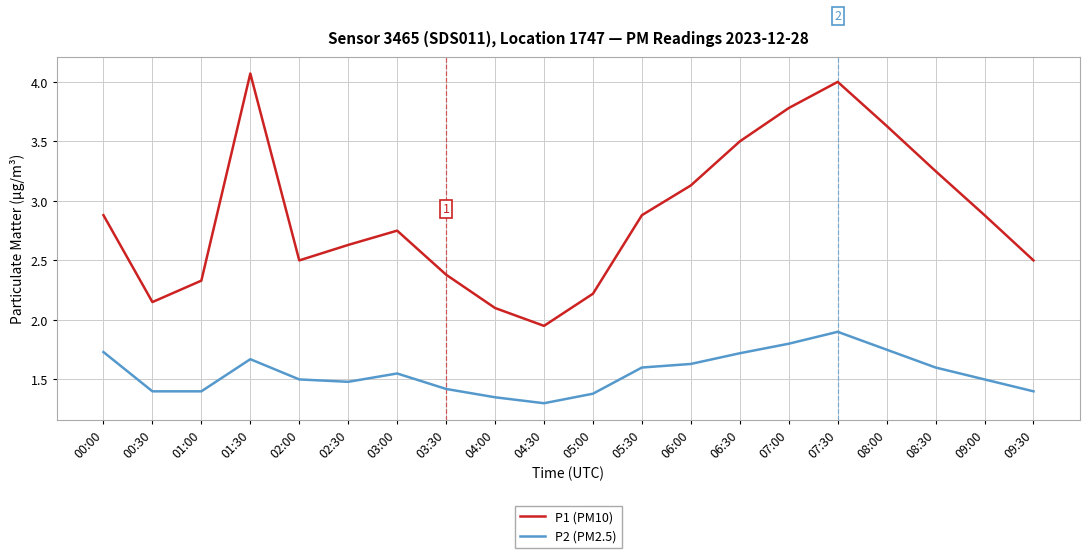

The value of P1 (PM10) at 05:30 is 2.9. True or false?

True